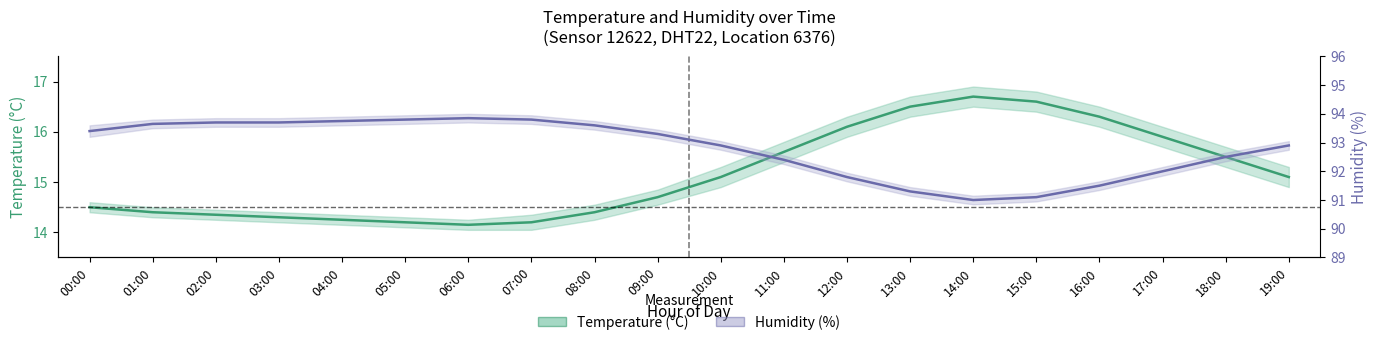

True or false: Humidity (%) has a value of 32.1 at 13:00.

False